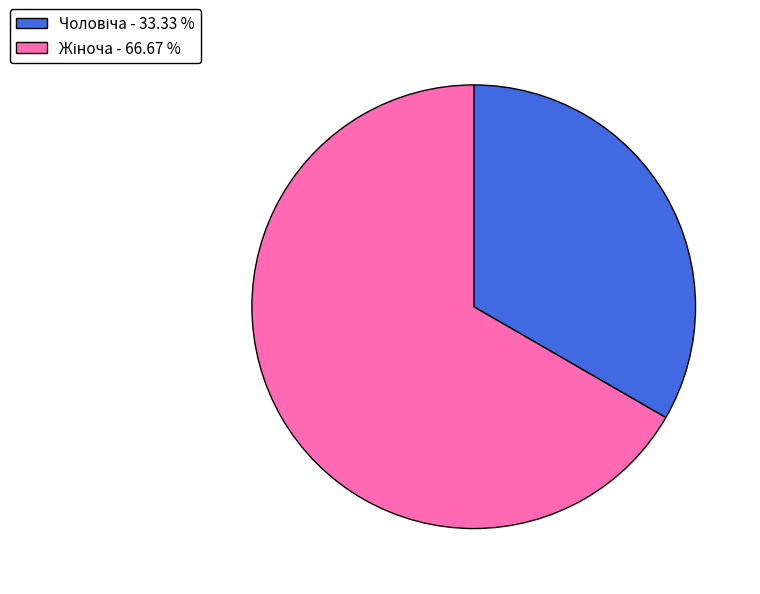

Does any single category account for the majority?

Yes